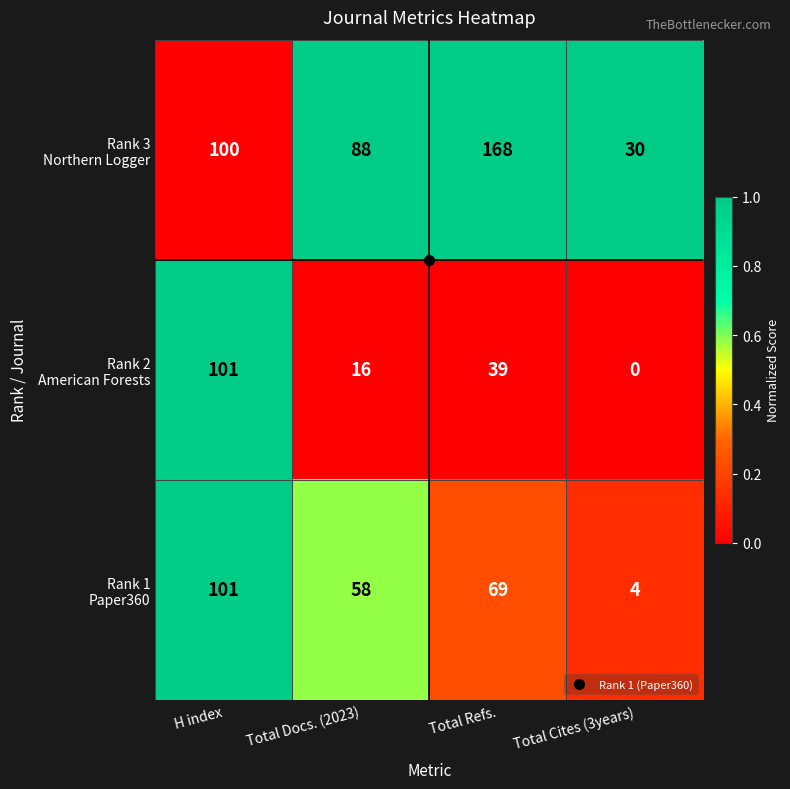

What is the greatest value displayed?

168